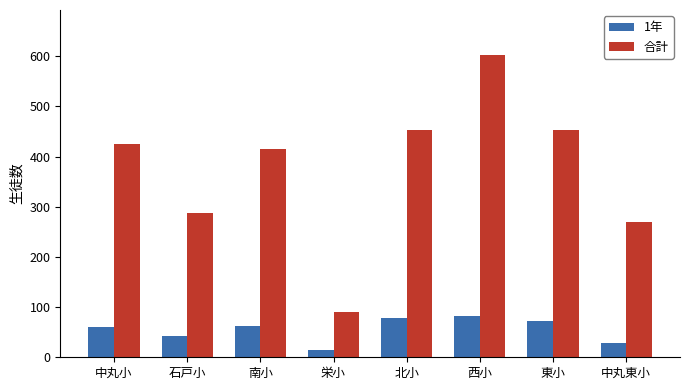

What is the total value across all series at 北小?

531